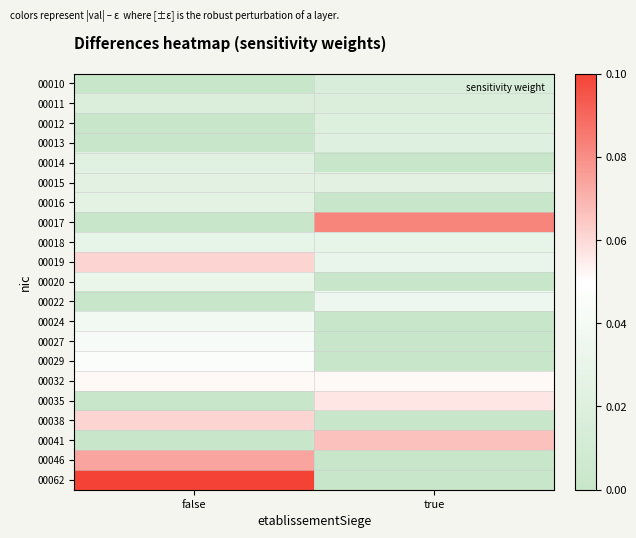

Reading right to left, extract all data points from this chart.

00010: true=0.0	false=0.0
00011: true=0.0	false=0.0
00012: true=0.0	false=0.0
00013: true=0.0	false=0.0
00014: true=0.0	false=0.0
00015: true=0.0	false=0.0
00016: true=0.0	false=0.0
00017: true=0.1	false=0.0
00018: true=0.0	false=0.0
00019: true=0.0	false=0.1
00020: true=0.0	false=0.0
00022: true=0.0	false=0.0
00024: true=0.0	false=0.0
00027: true=0.0	false=0.0
00029: true=0.0	false=0.0
00032: true=0.1	false=0.1
00035: true=0.1	false=0.0
00038: true=0.0	false=0.1
00041: true=0.1	false=0.0
00046: true=0.0	false=0.1
00062: true=0.0	false=0.1